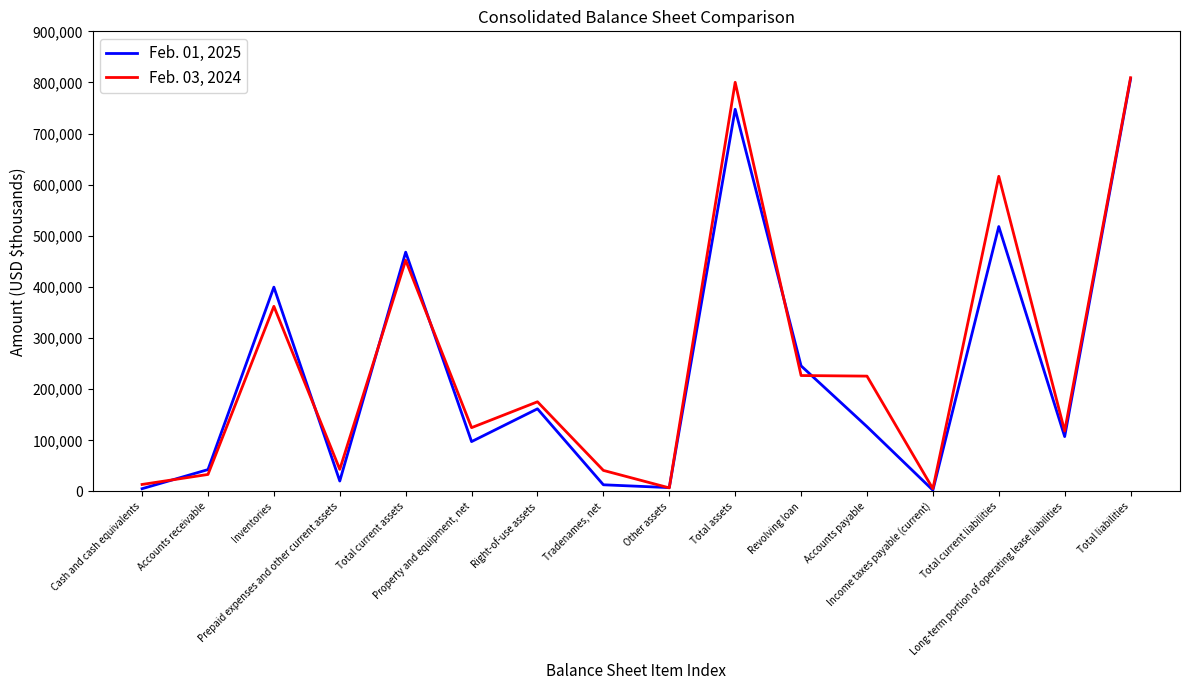

How many lines are shown in the chart?

2